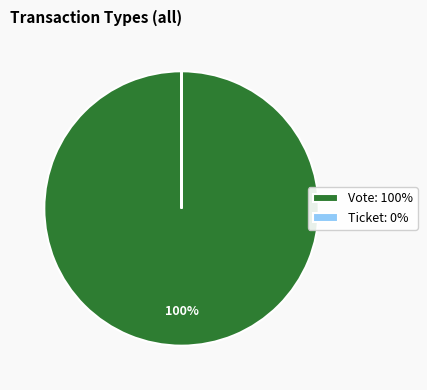

True or false: Vote: 100% accounts for 90% of the total.

False